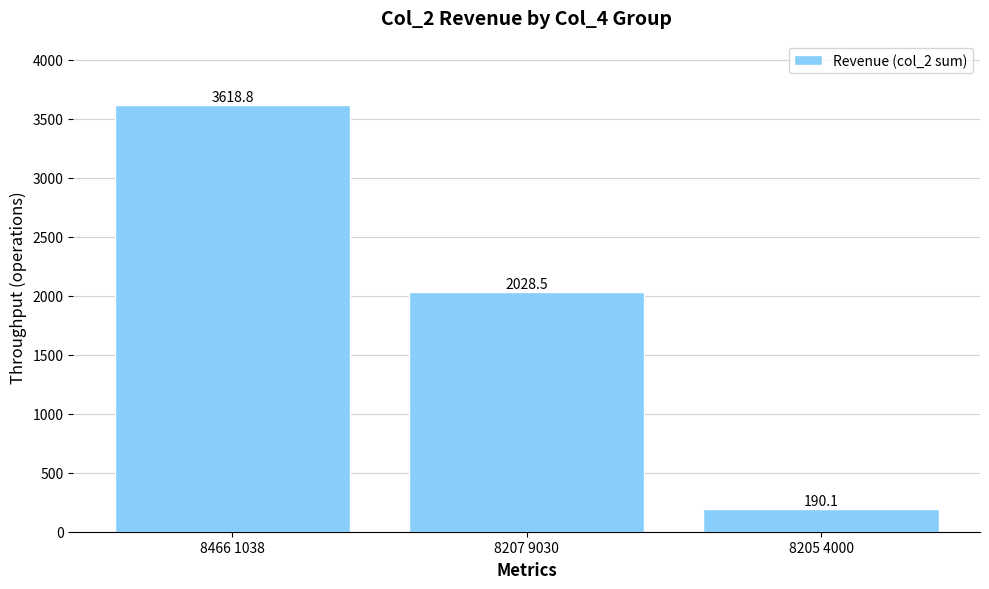

What position from the right is 8207 9030?

2